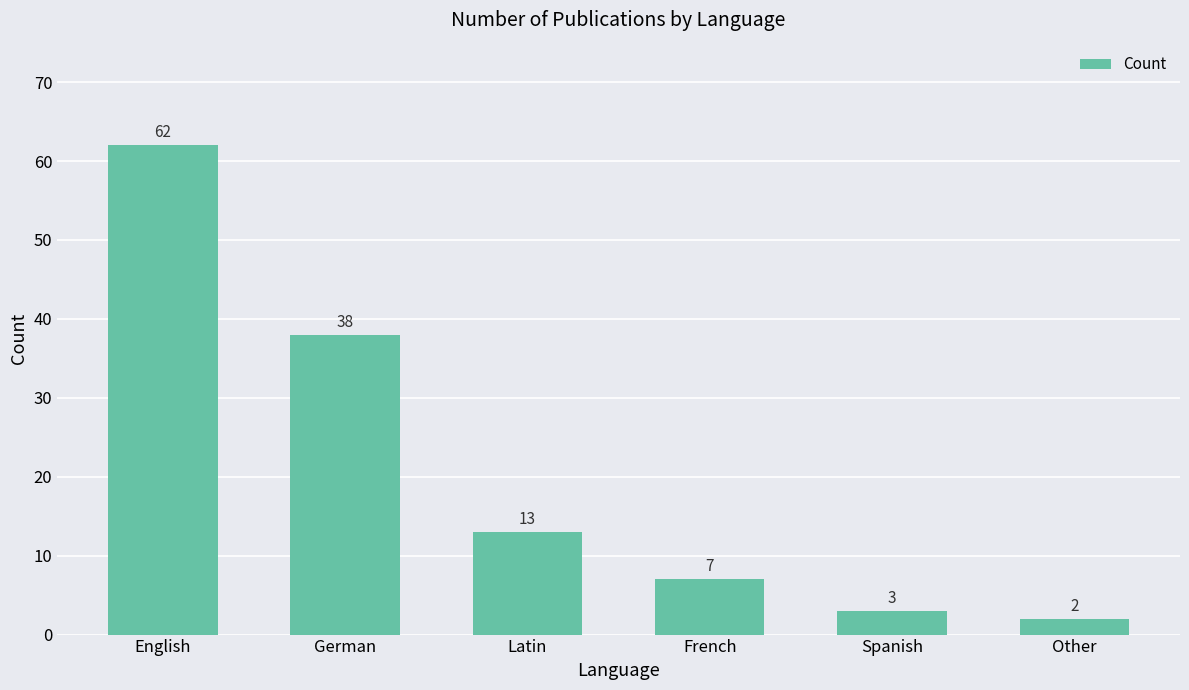

Rank the categories by value from highest to lowest.

English, German, Latin, French, Spanish, Other